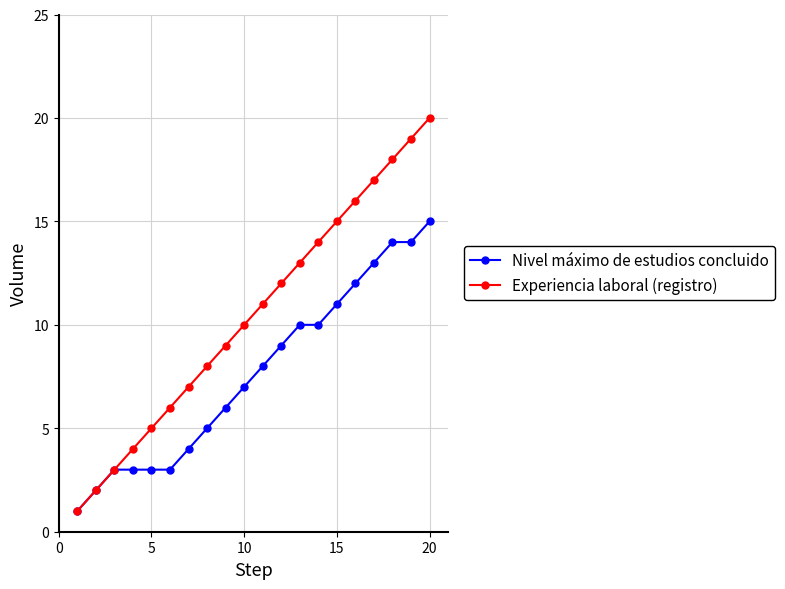

Rank the series by their maximum value, from highest to lowest.

Experiencia laboral (registro), Nivel máximo de estudios concluido